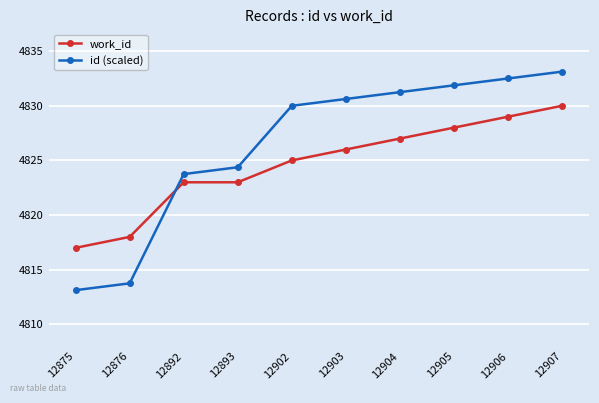

What is the sum of all id (scaled) values?

48264.4